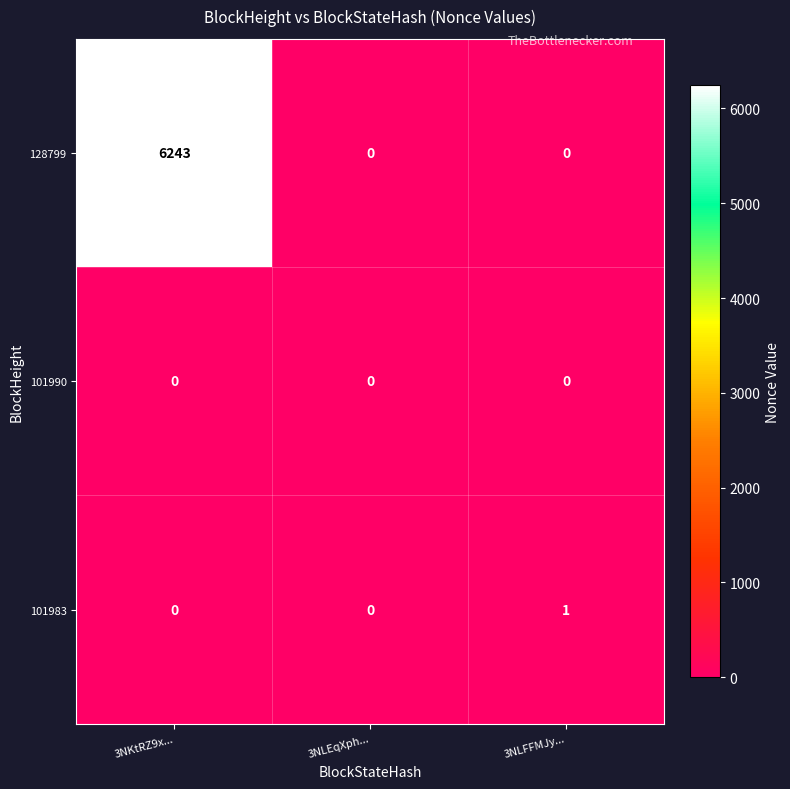

What is the total value across all series at 3NLFFMJy...?

1